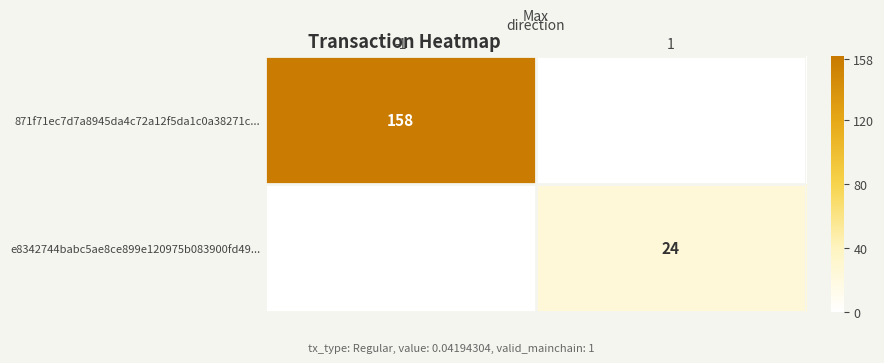

The value of e8342744babc5ae8ce899e120975b083900fd49... at 1 is 42. True or false?

False